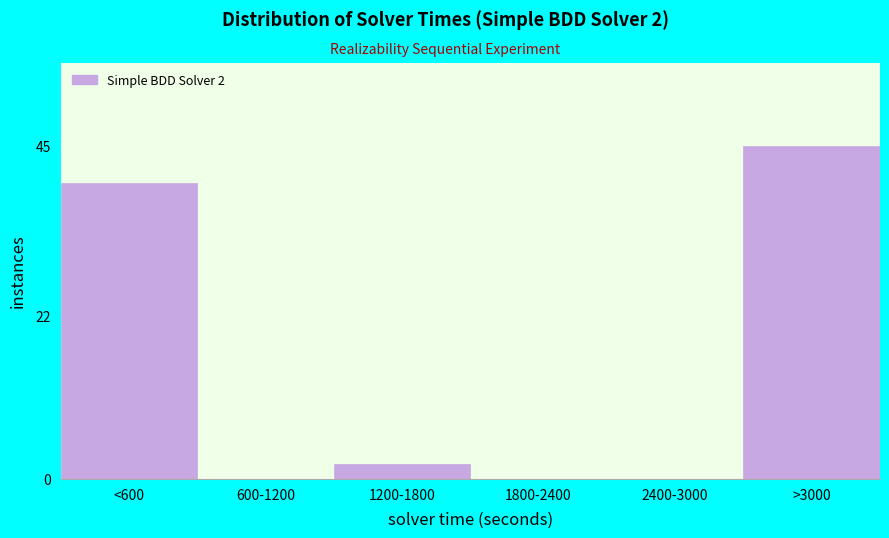

Reading right to left, extract all data points from this chart.

>3000=45	2400-3000=0	1800-2400=0	1200-1800=2	600-1200=0	<600=40